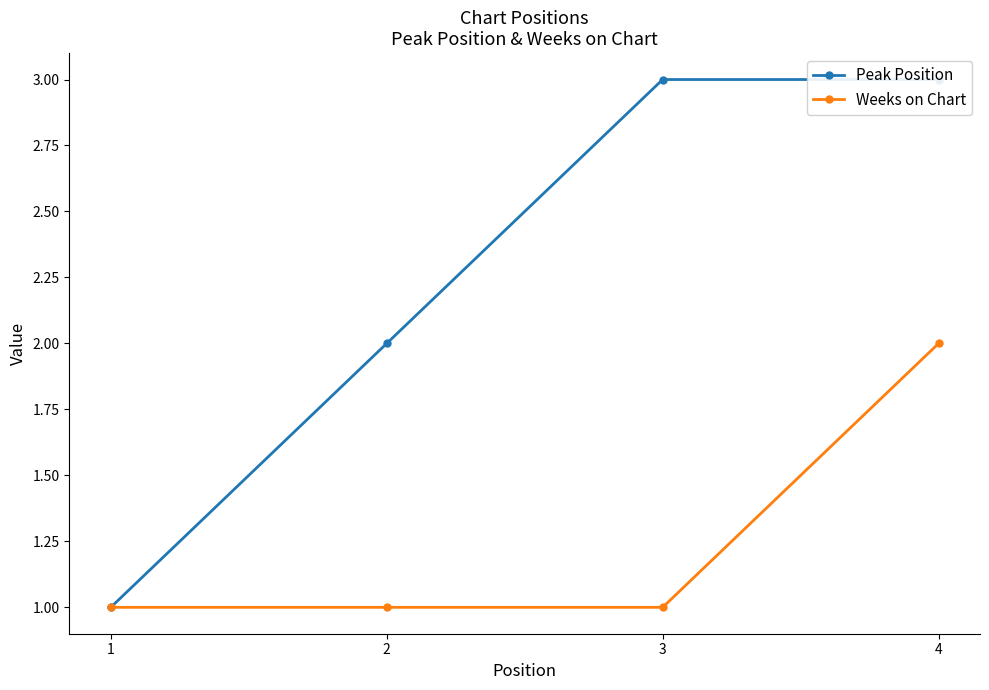

What are all the series names shown in the legend?

Peak Position, Weeks on Chart